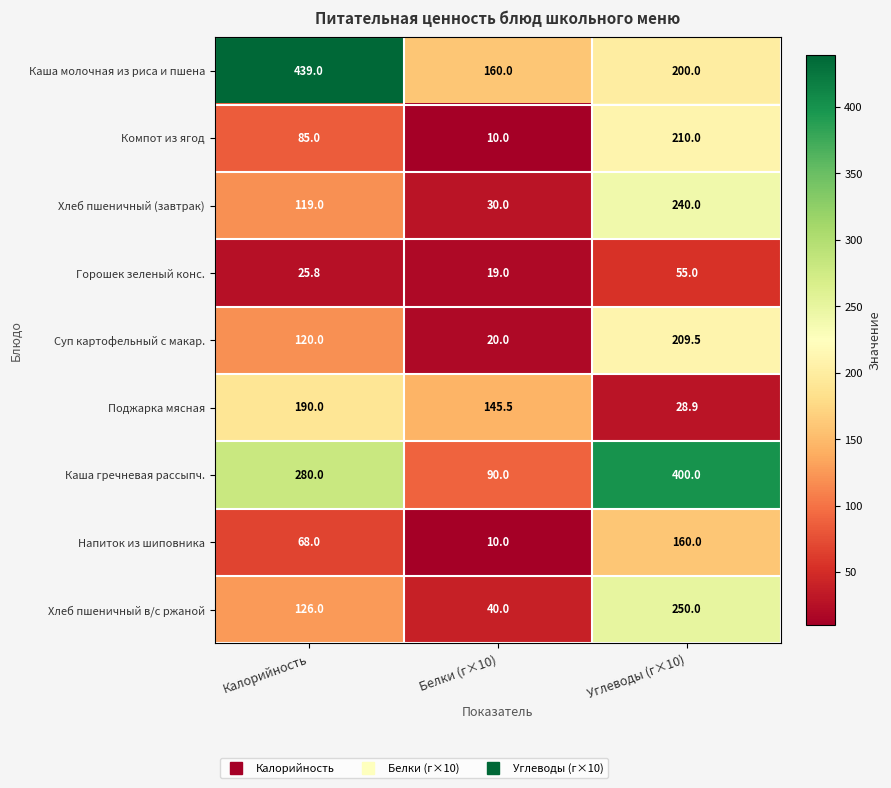

At which category is the sum across all series the highest?

Углеводы (г×10)